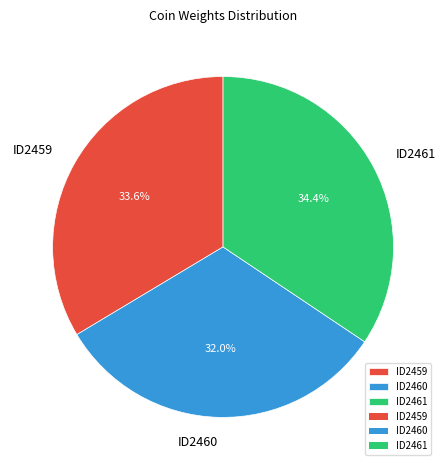

Which slice is the smallest?

ID2460